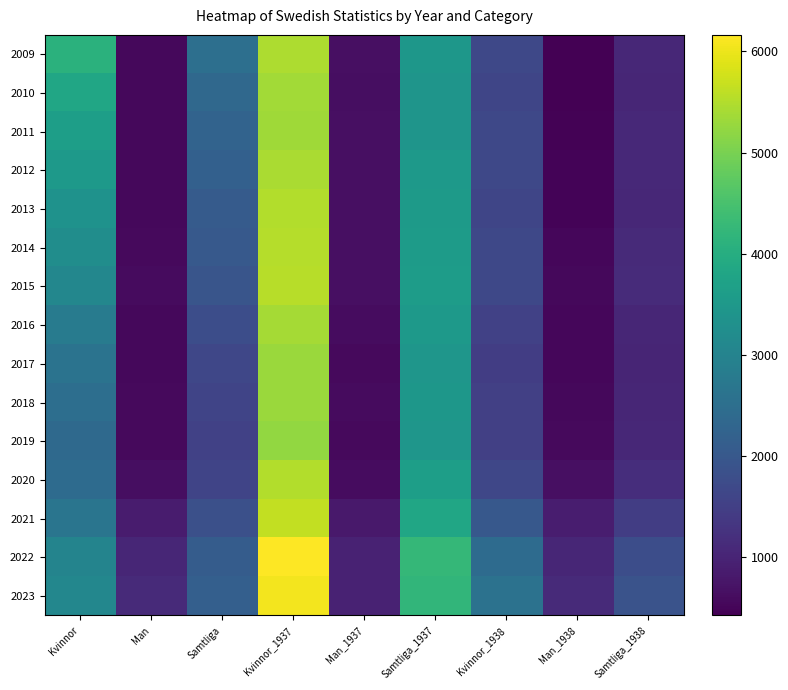

At which category is the sum across all series the highest?

Kvinnor_1937